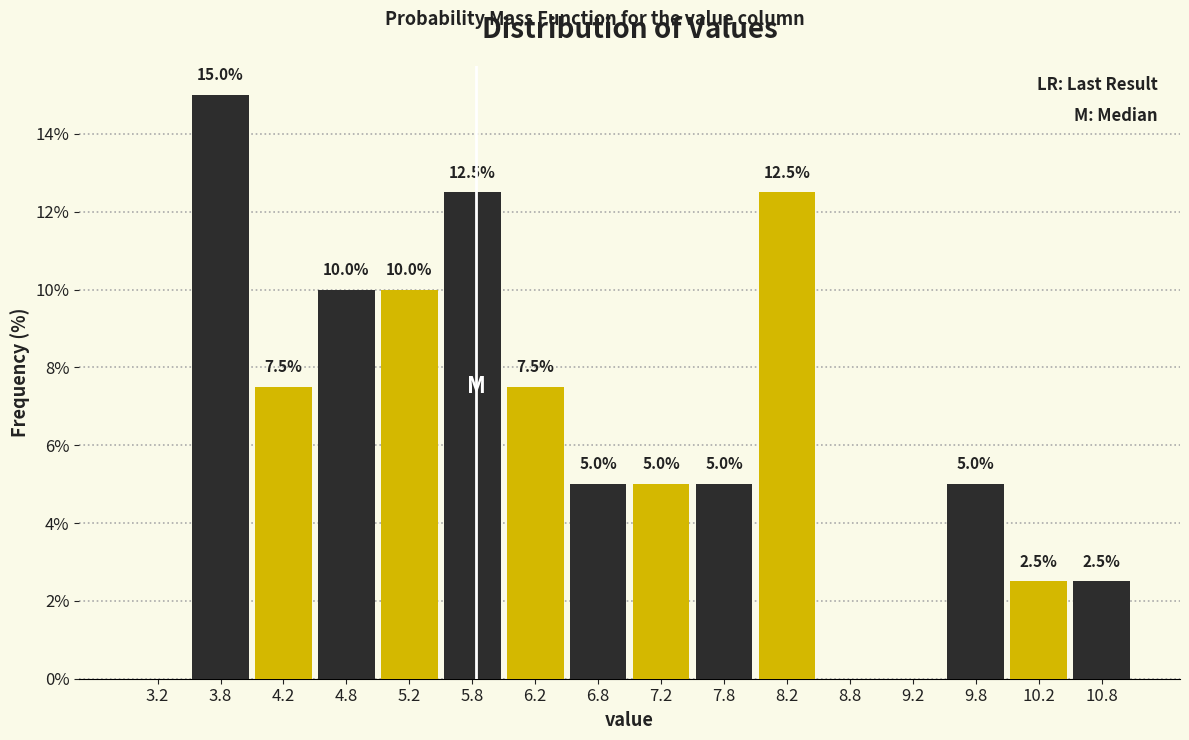

Which category has the highest value across all series?

3.2